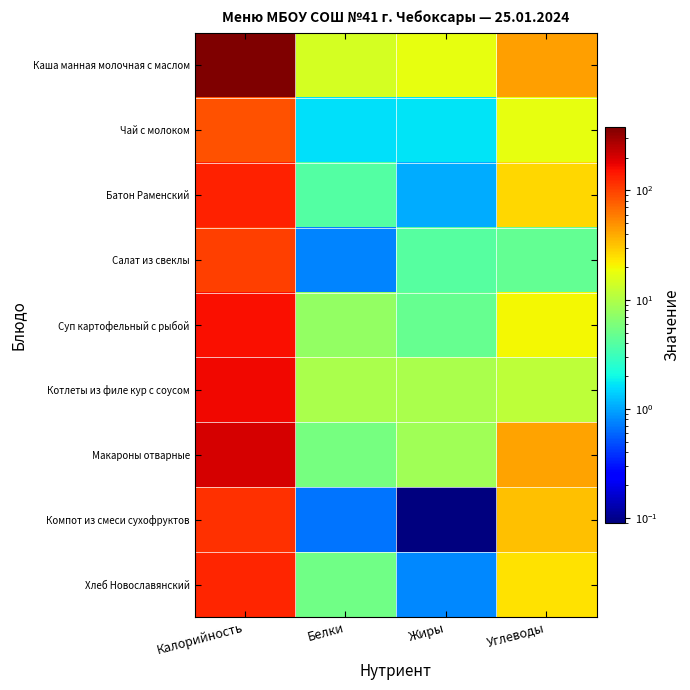

What is the difference between the highest and lowest values at Белки?

13.7